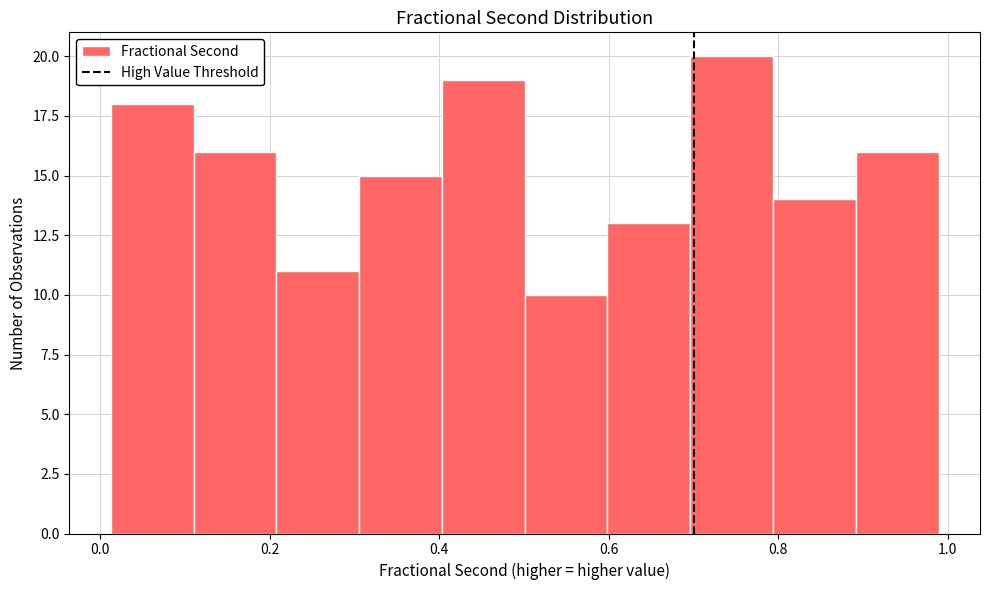

Reading left to right, transcribe this chart: for each bar, give the range it covers on the x-axis and its height. Neither the bar edges nor the heights are printed on the chart, so give them approximately, as read against the axes.

0.02 to 0.12: 18
0.12 to 0.20: 16
0.20 to 0.30: 11
0.30 to 0.40: 15
0.40 to 0.50: 19
0.50 to 0.60: 10
0.60 to 0.70: 13
0.70 to 0.80: 20
0.80 to 0.90: 14
0.90 to 0.98: 16